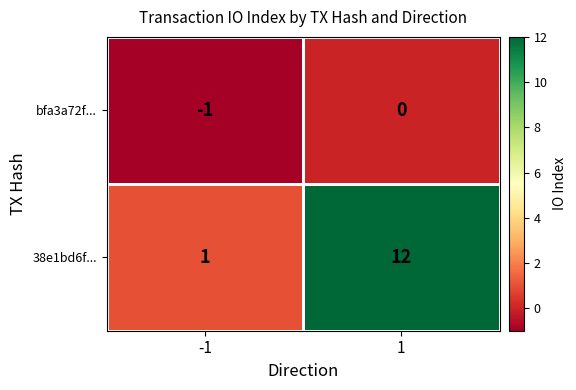

List the series in order of their peak value, lowest first.

bfa3a72f..., 38e1bd6f...